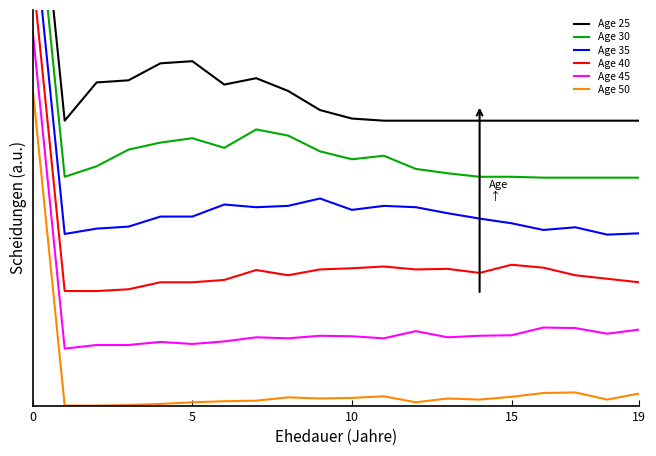

The Age 25 series shows 0.9 at 11. True or false?

True